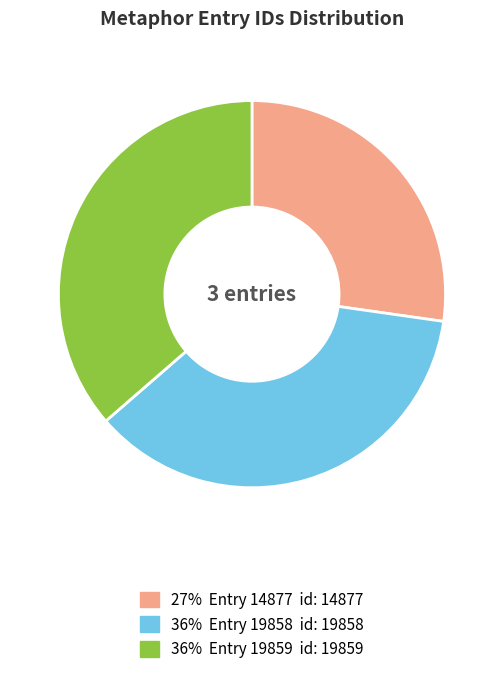

How many segments does this pie chart have?

3